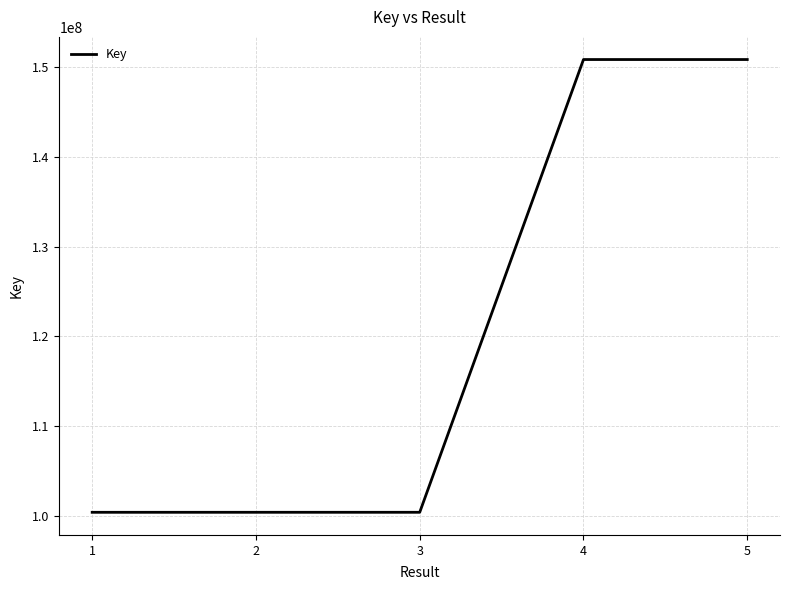

What is the maximum value shown in the chart?

150801080